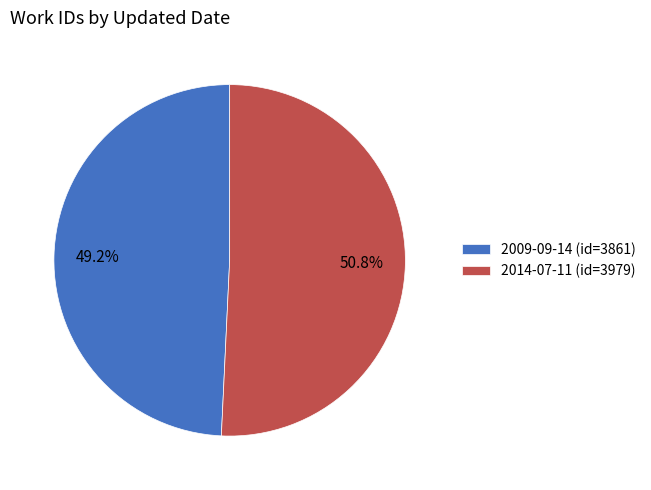

How many slices are in this pie chart?

2